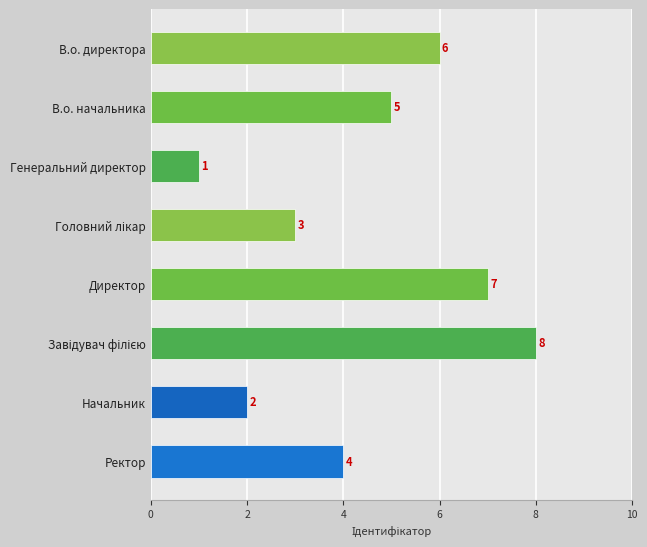

Approximately how many times larger is the value at В.о. начальника compared to Начальник?

2.5